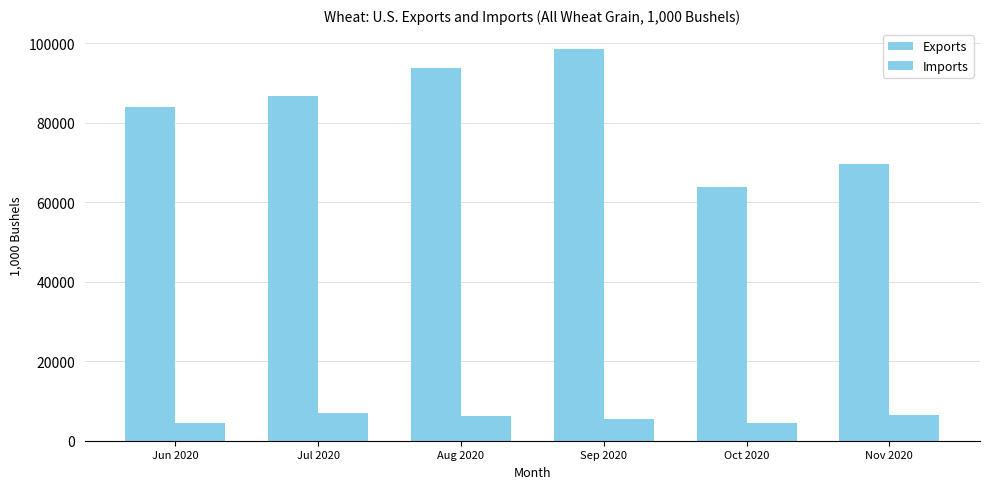

How many groups of bars are there?

6